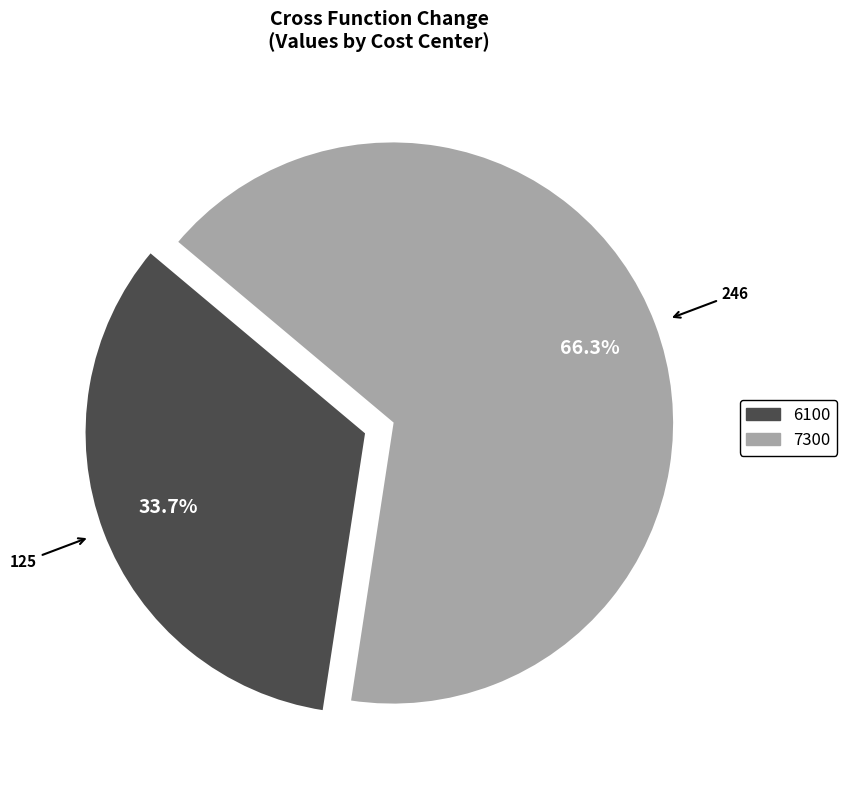

True or false: 7300 accounts for 66% of the total.

True